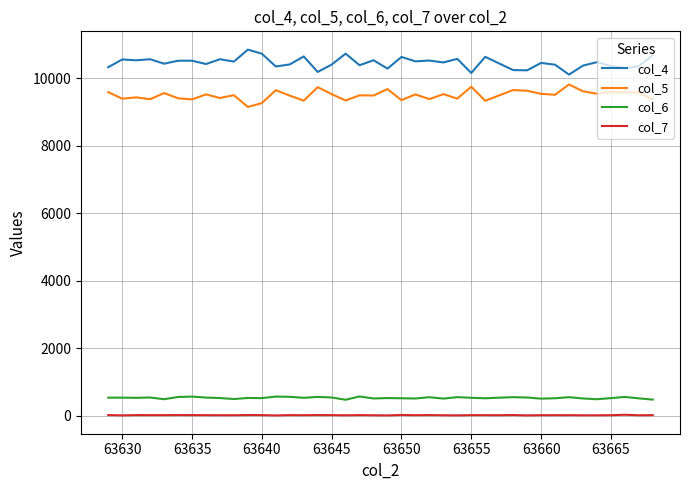

True or false: col_4 and col_7 intersect in this chart.

False